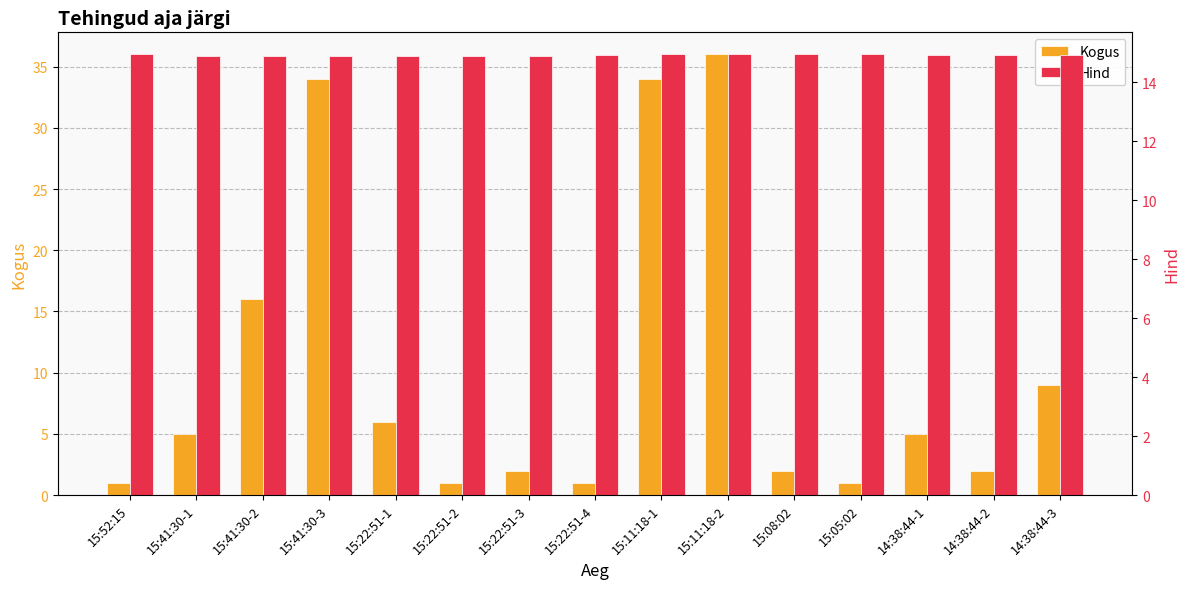

What is the maximum value shown in the chart?

36.0